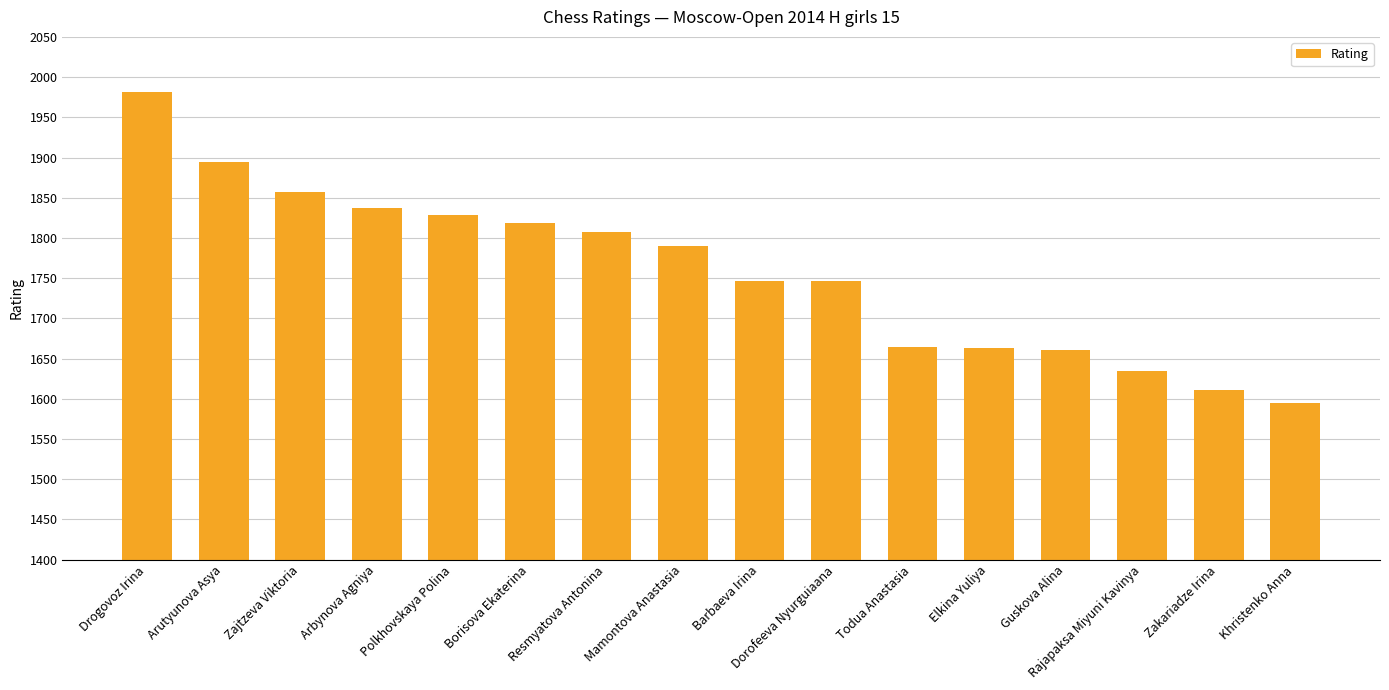

What is the difference between the values at Zajtzeva Viktoria and Rajapaksa Miyuni Kavinya?

222